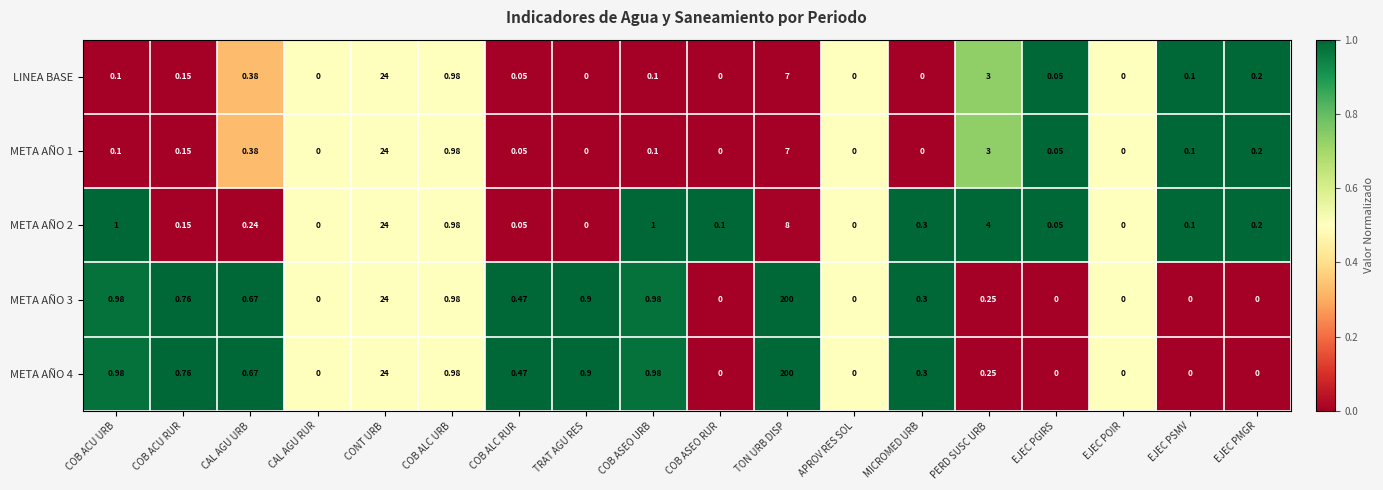

Is the value of META AÑO 4 at PERD SUSC URB greater than the value of META AÑO 3 at COB ASEO URB?

No